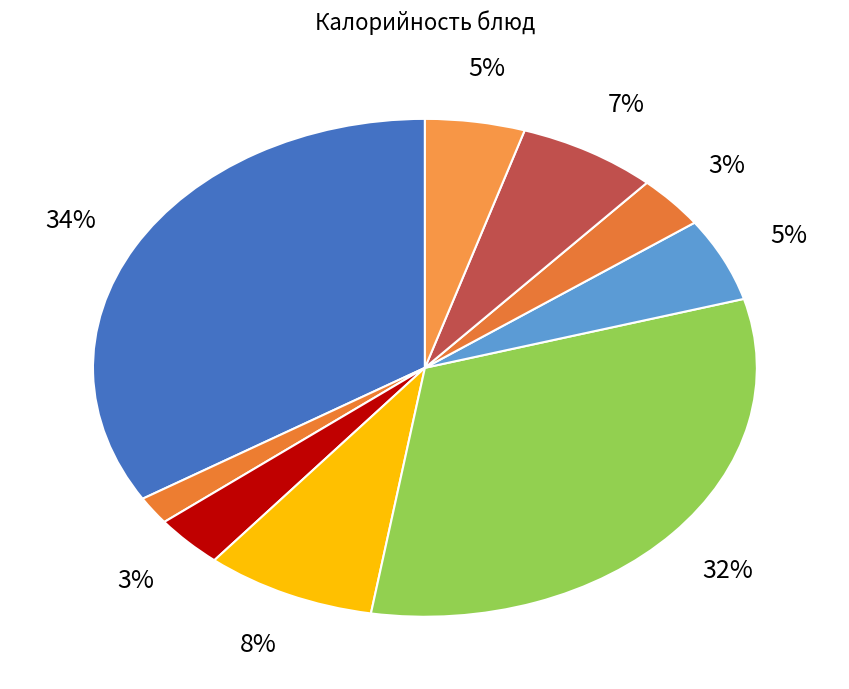

Does any single category account for the majority?

No